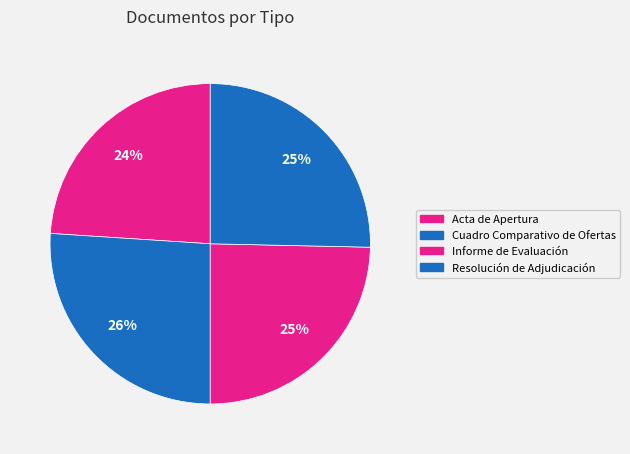

How many slices are in this pie chart?

4